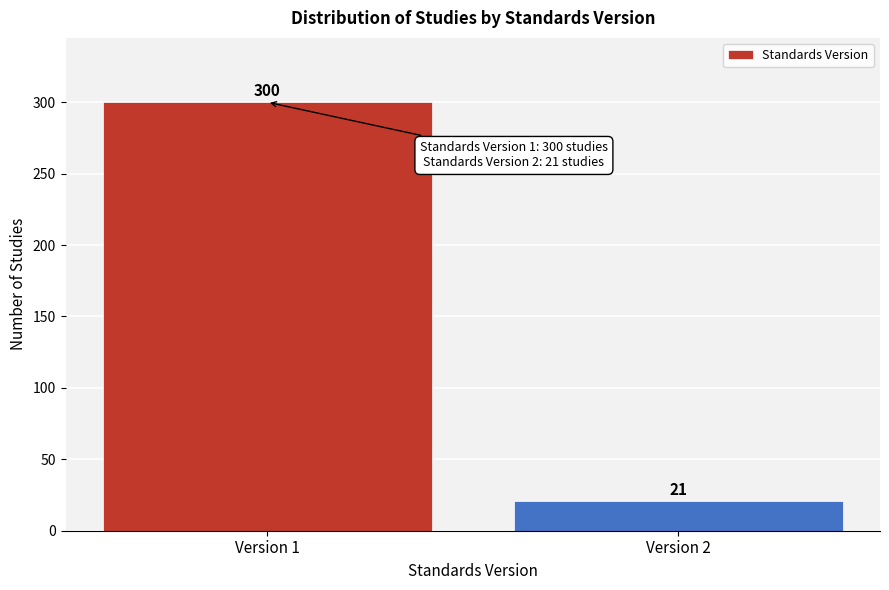

Reading right to left, list all the values displayed in this chart.

Version 2=21	Version 1=300